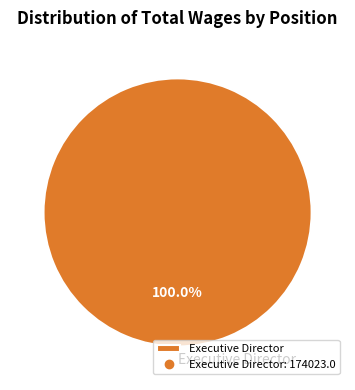

Rank the categories by value from lowest to highest.

Executive Director